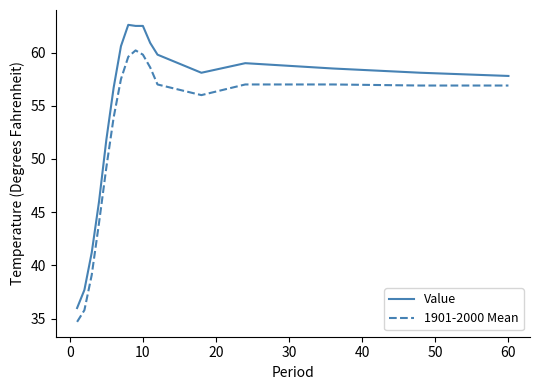

What is the highest value of the Value series?

62.6